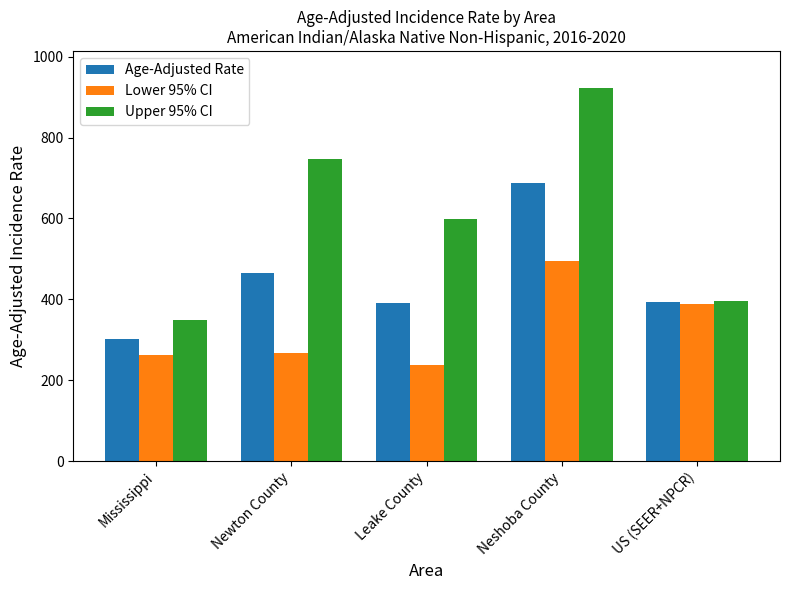

At how many categories does at least one series exceed 251?

5